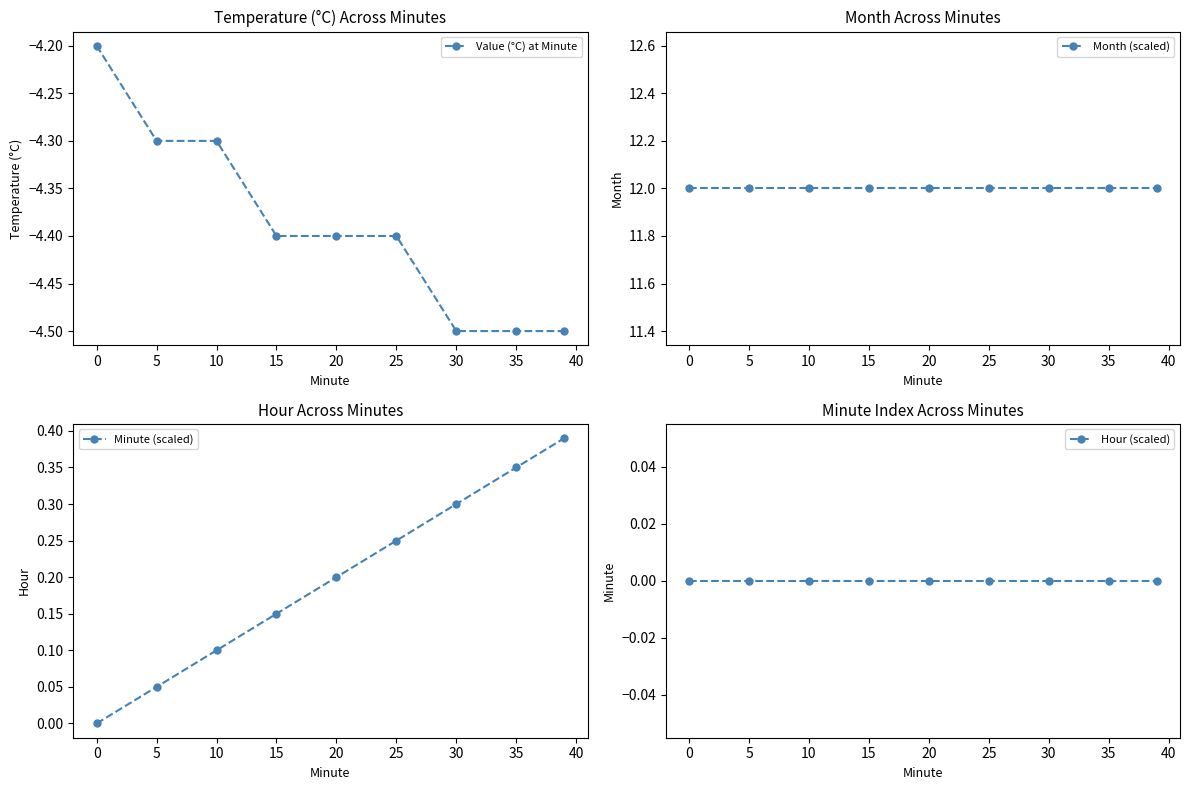

What is the maximum value for Month (scaled)?

12.0